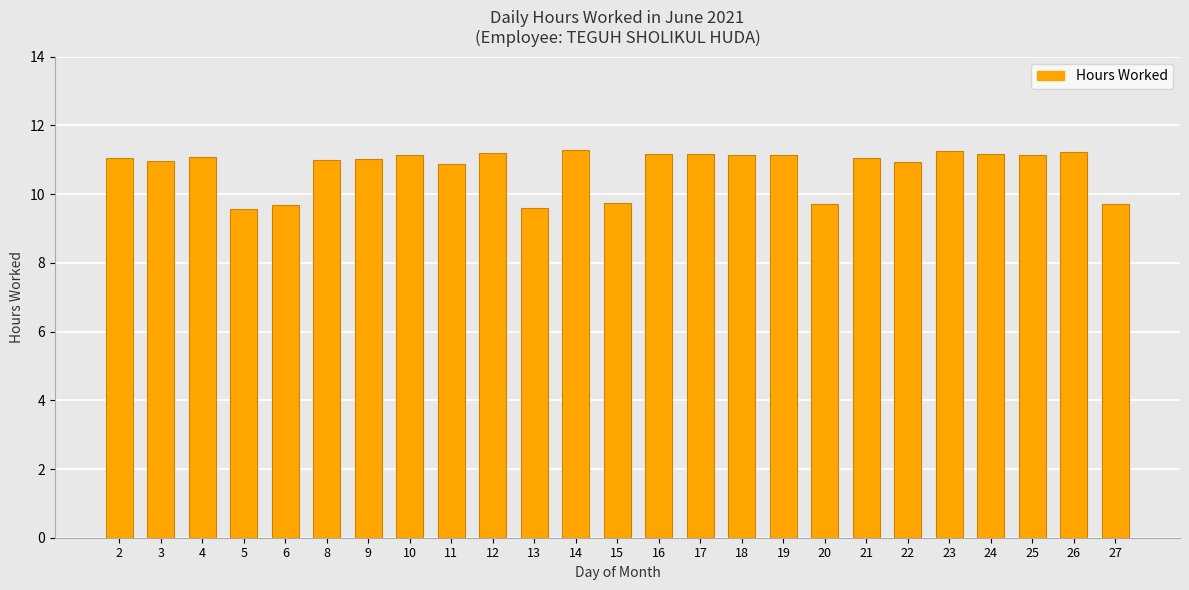

What is the sum of all values?

269.1